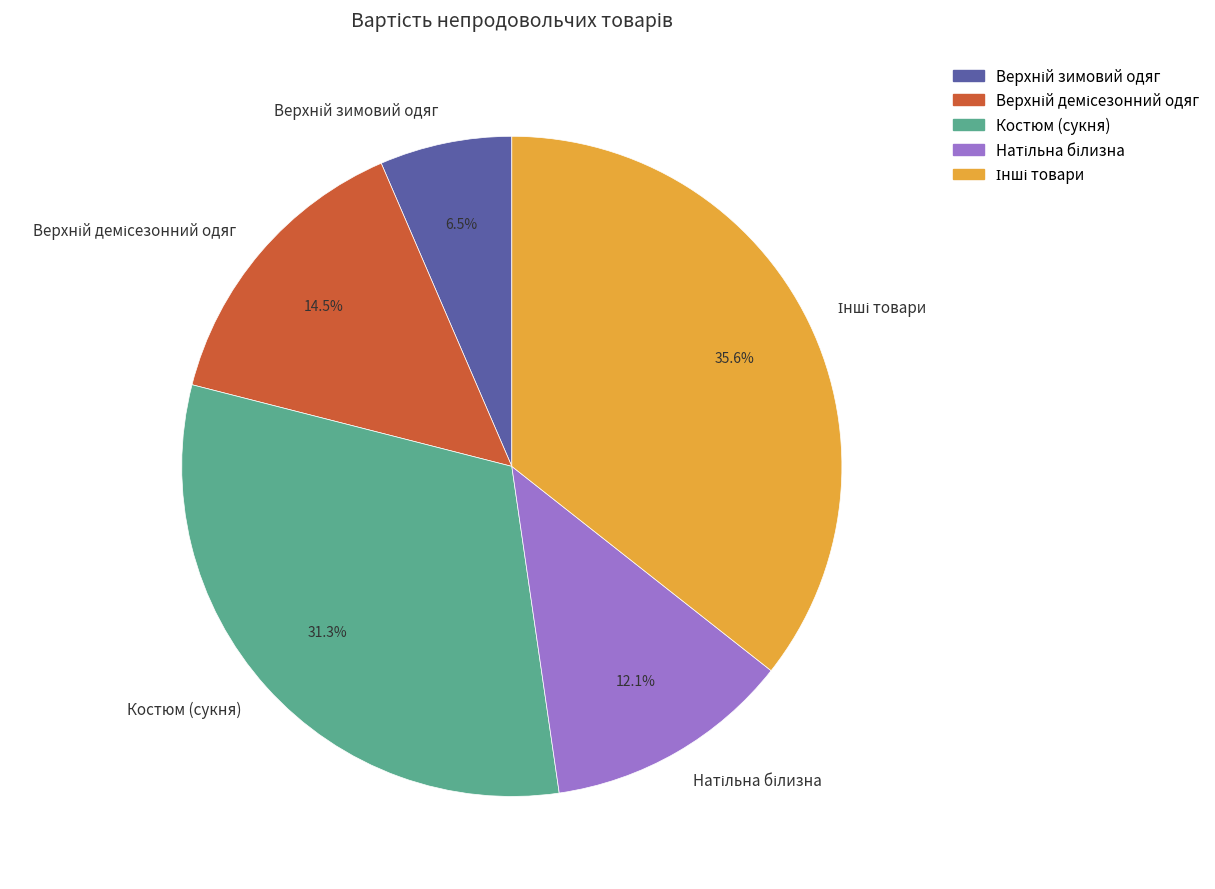

Is there any slice that represents more than half of the pie?

No